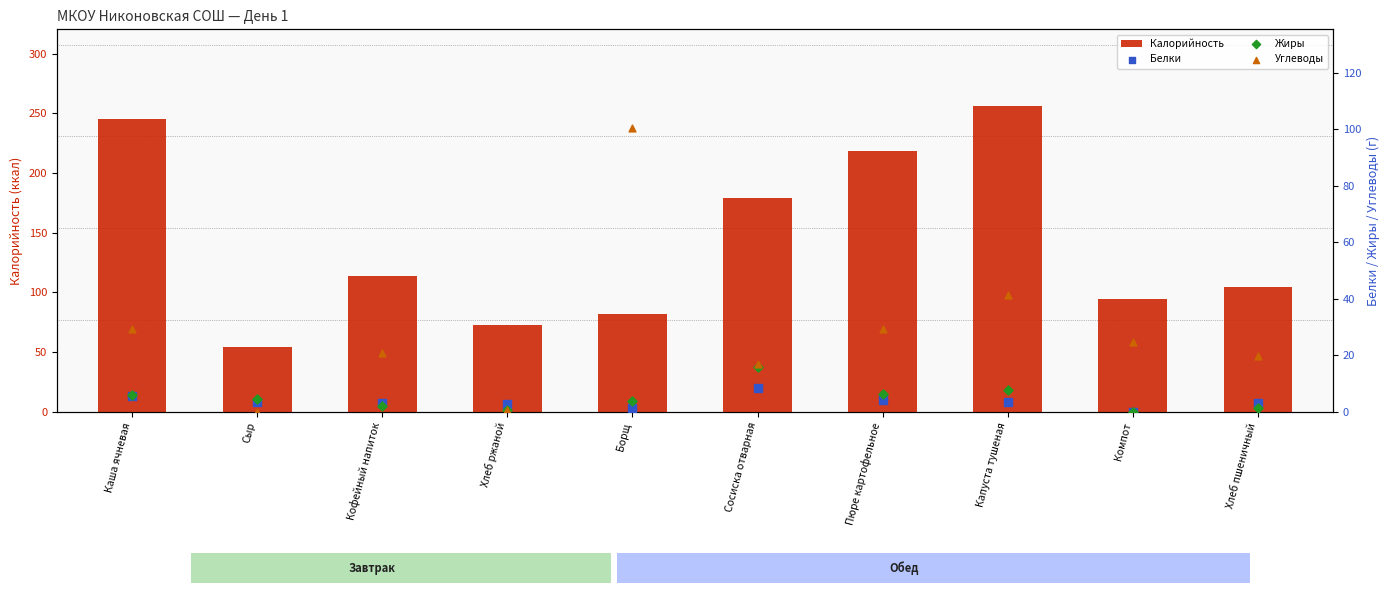

Is the value of Углеводы at Хлеб пшеничный greater than the value of Калорийность at Кофейный напиток?

No